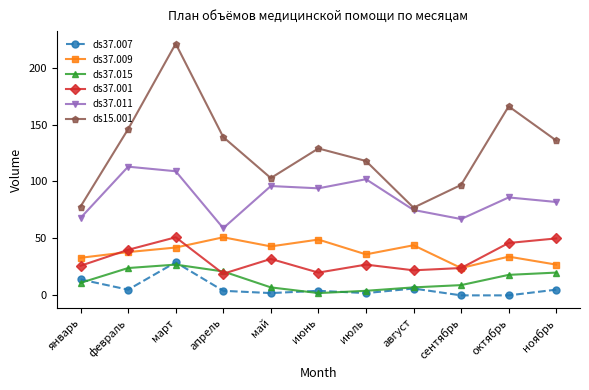

Is the value of ds37.007 at июнь greater than the value of ds37.015 at январь?

No